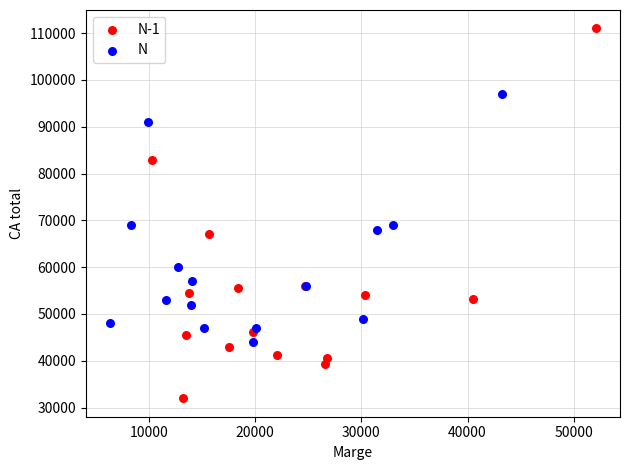

Which series reaches the minimum Y coordinate?

N-1